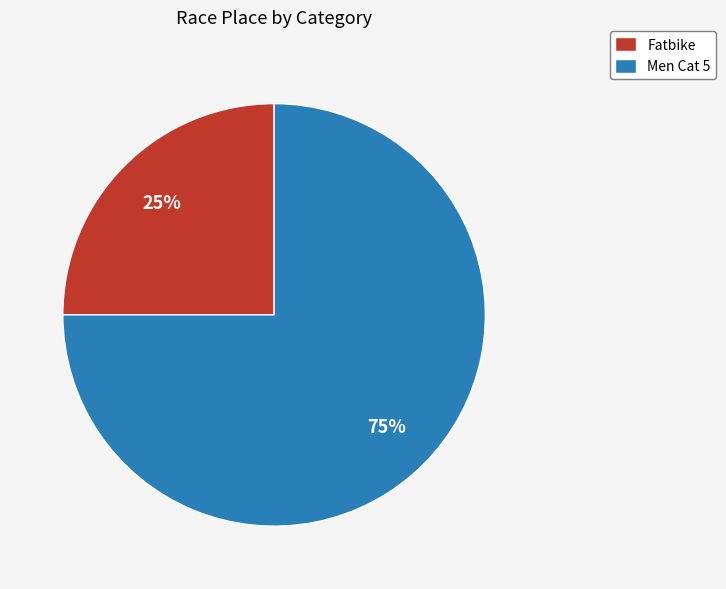

Do Fatbike and Men Cat 5 together represent more than half of the pie?

Yes